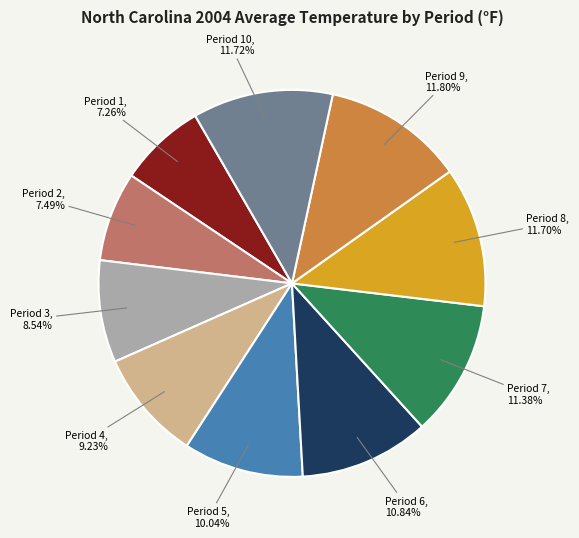

Does Period 2 account for over 50% of the chart?

No